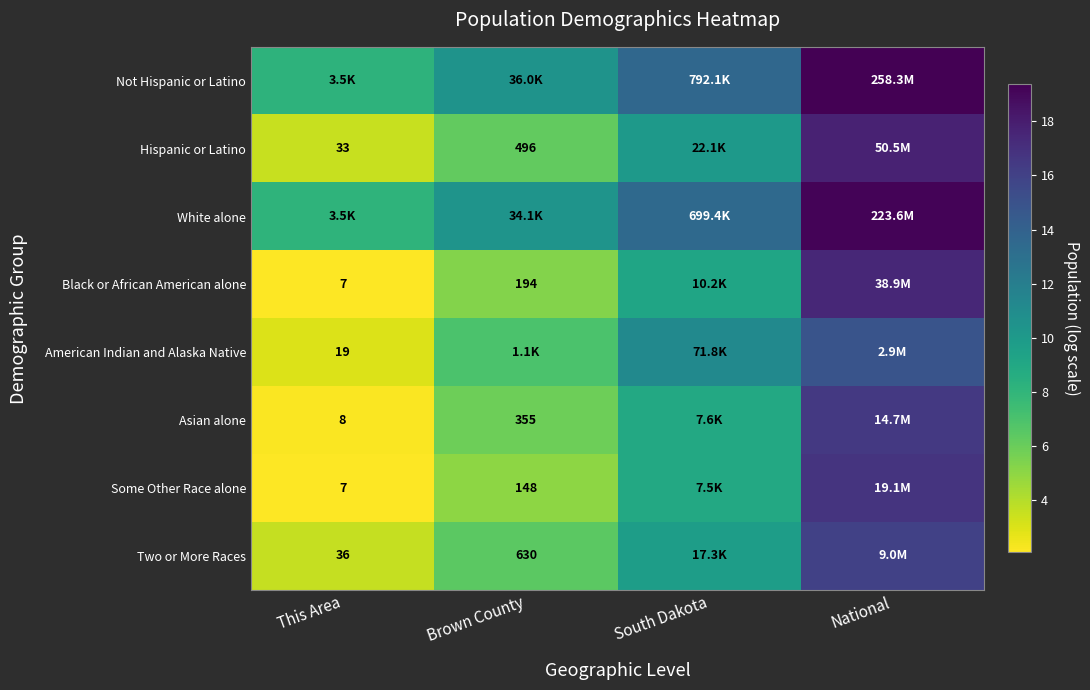

At which label does Black or African American alone first exceed 9?

South Dakota